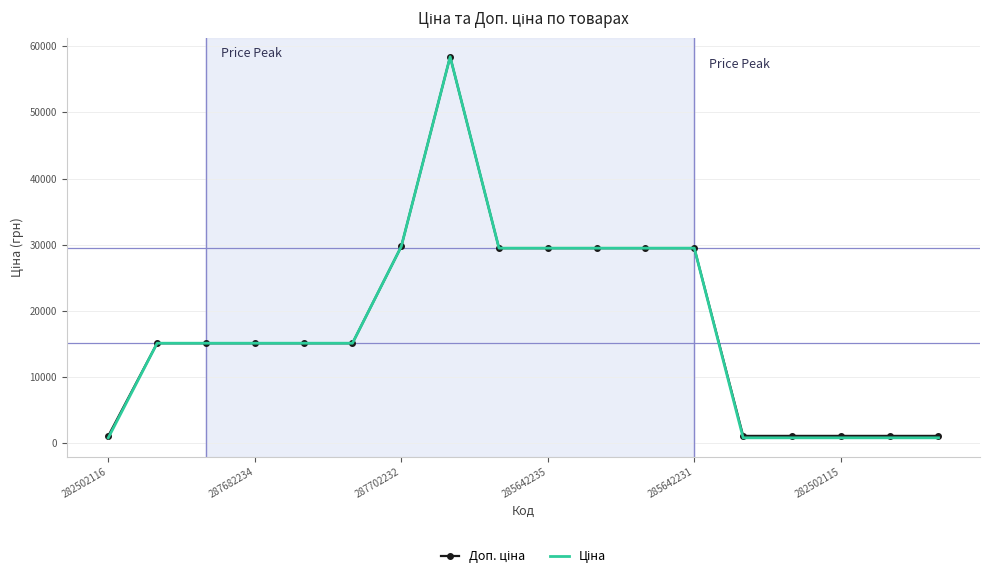

At how many categories does at least one series exceed 16480?

7